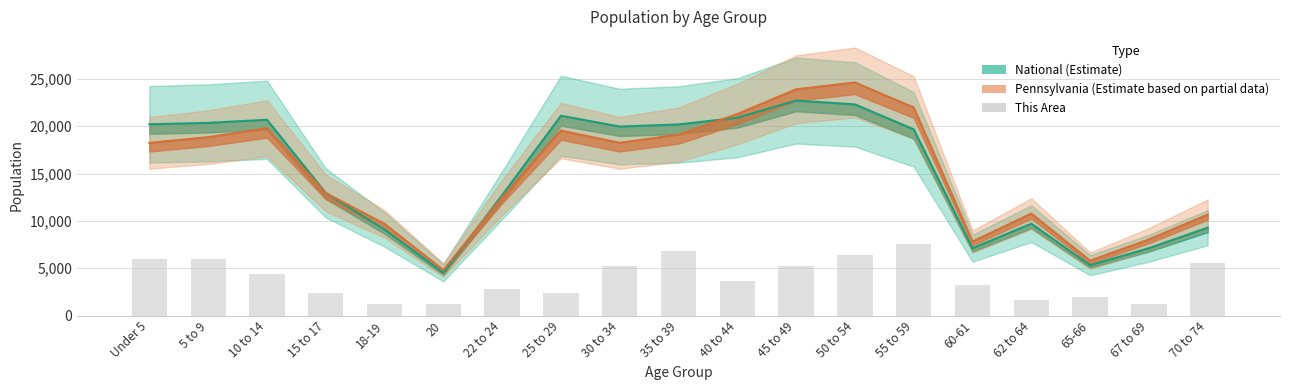

Are the bars grouped side by side (vs. stacked)?

No